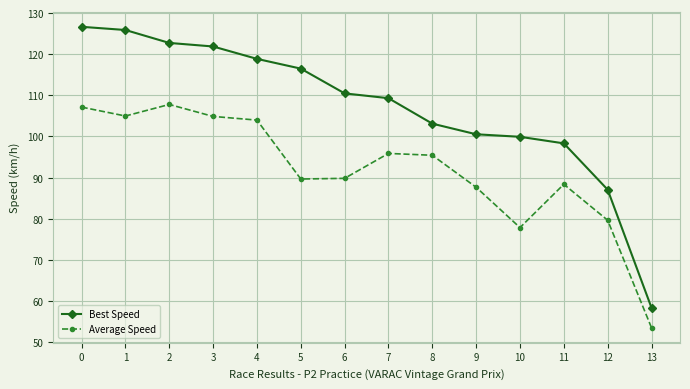

What are all the series names shown in the legend?

Best Speed, Average Speed